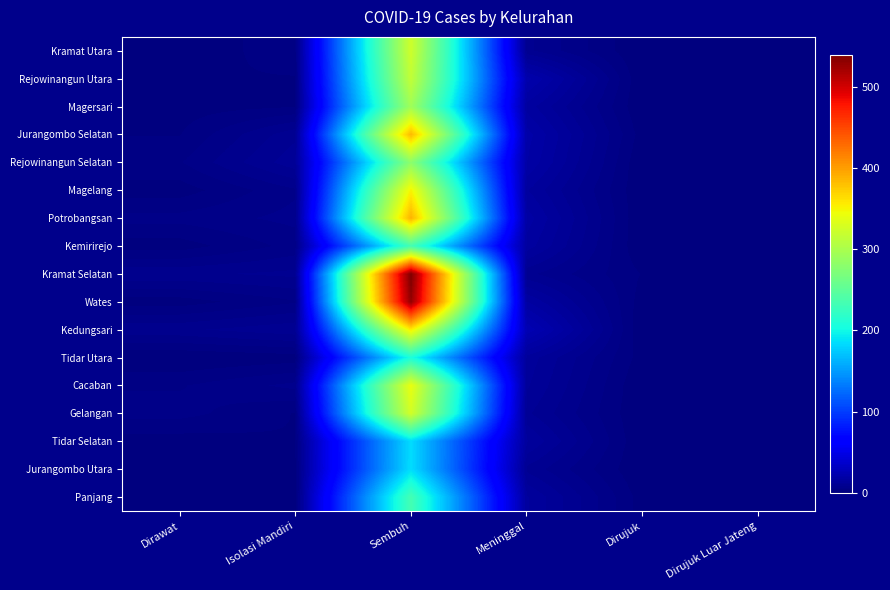

At which category does the chart reach its minimum across all series?

Dirujuk